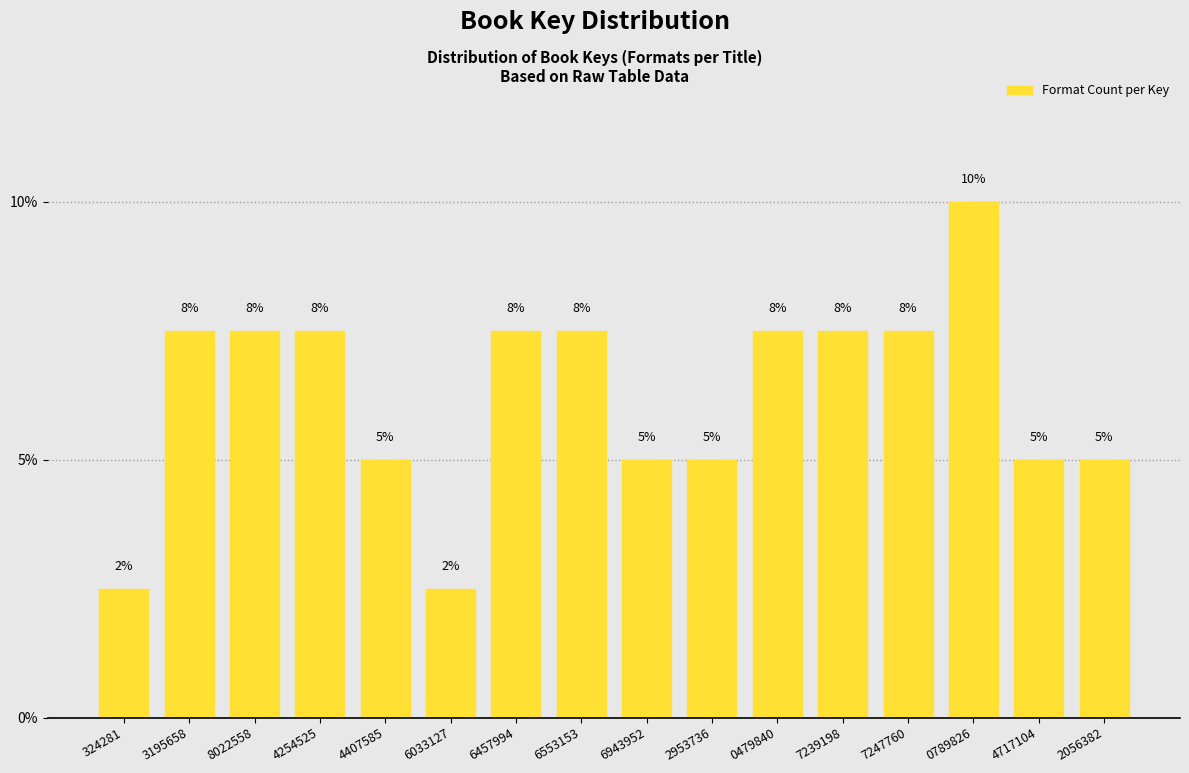

Does the chart contain any negative values?

No